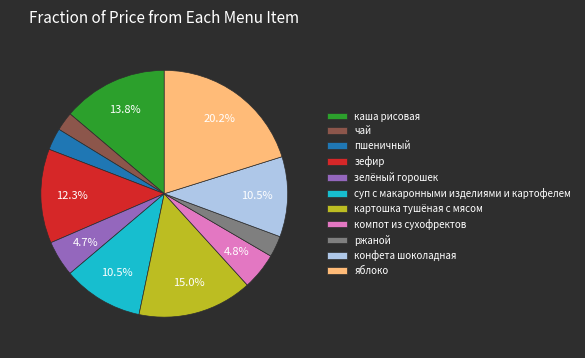

How many slices are in this pie chart?

11